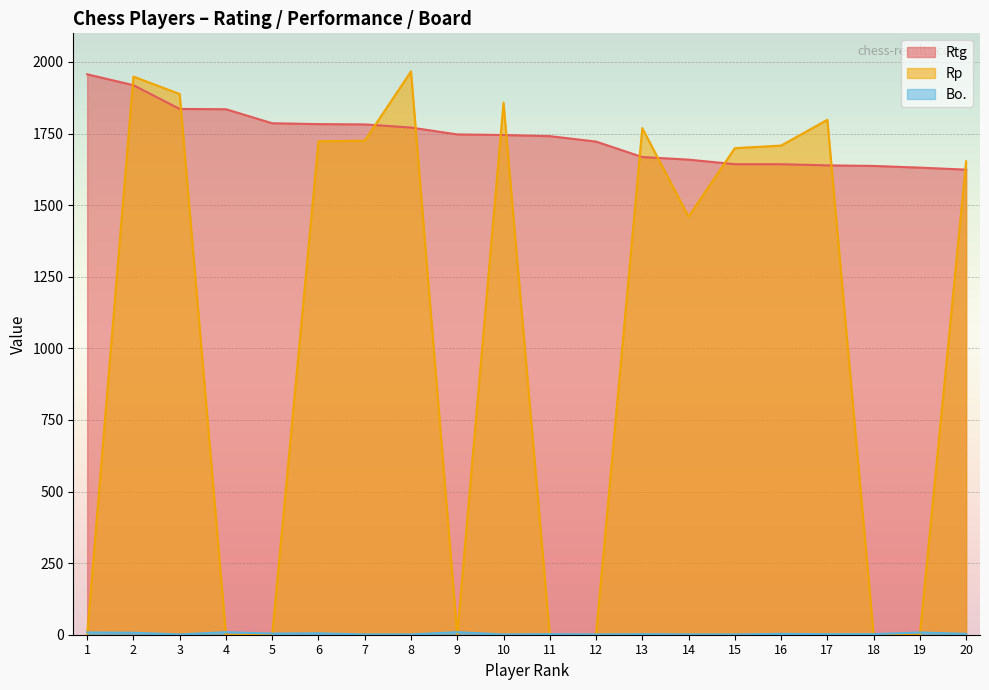

Which series changed the most between 10 and 11?

Rp